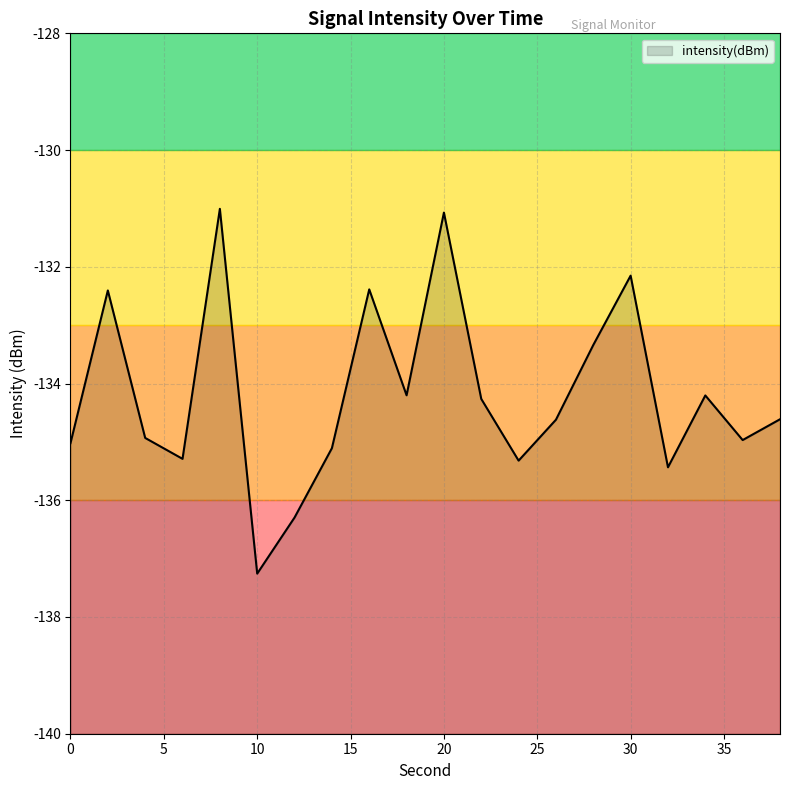

List the labels in order of value, largest first.

8, 20, 30, 16, 2, 28, 18, 34, 22, 38, 26, 4, 36, 0, 14, 6, 24, 32, 12, 10